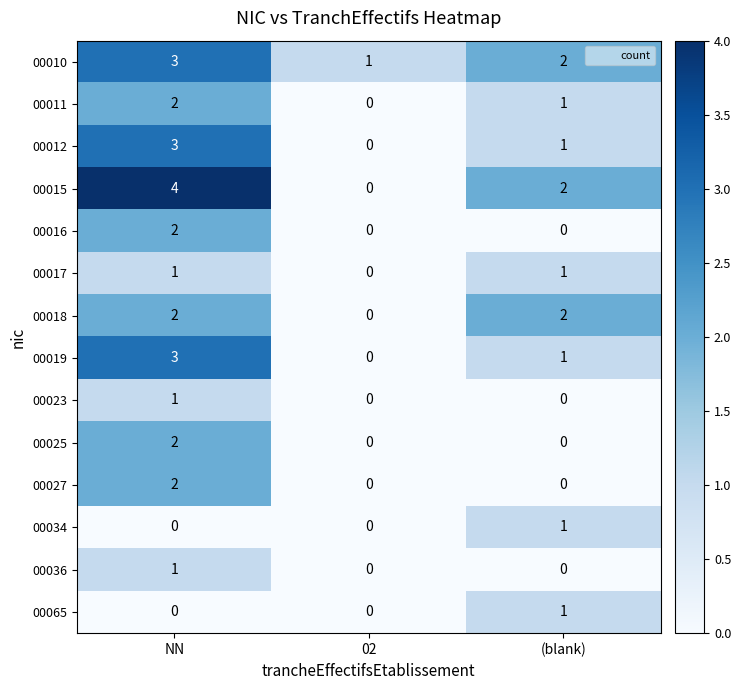

How many values in 00036 are above zero?

1